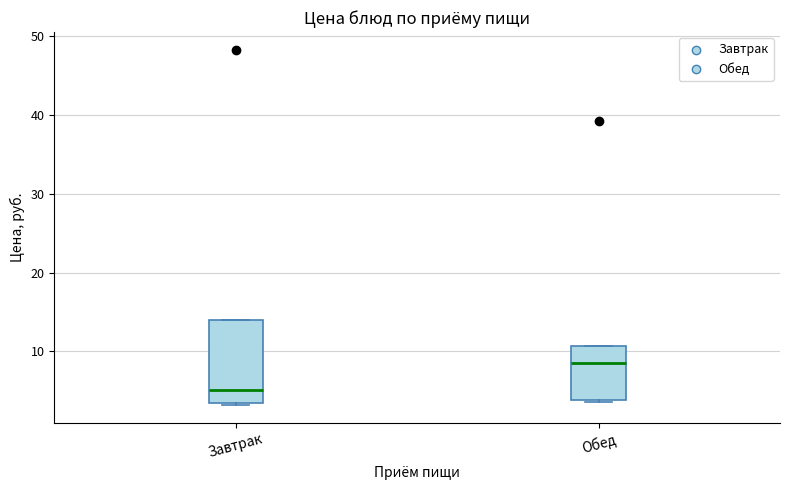

Which box's median line is the highest?

Обед